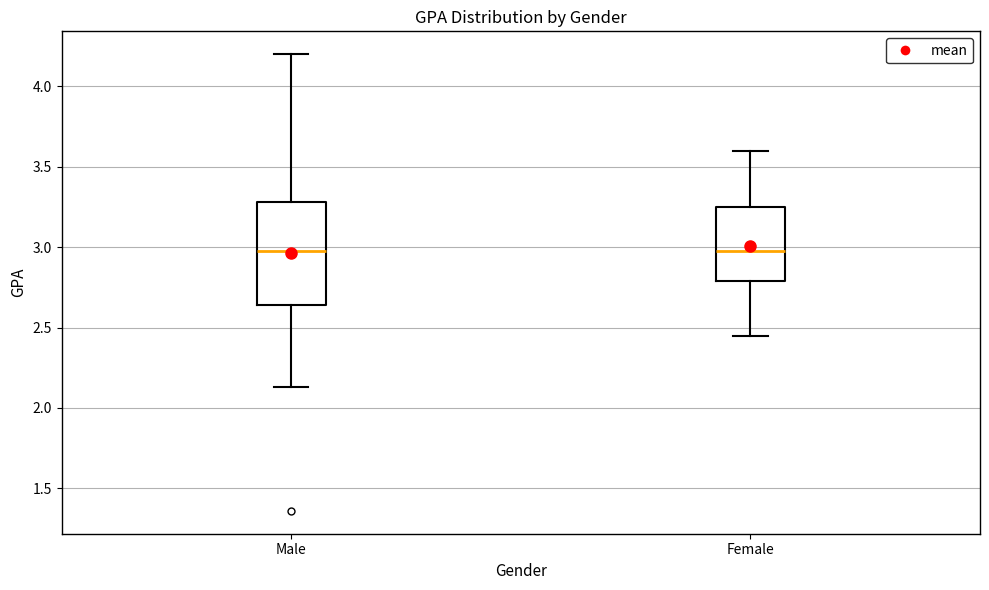

Reading left to right, read every box against the y-axis: the position of its median line, the range the box covers, and the ends of its whiskers. The values are not printed on the chart, so give them approximately, as read against the axis.

Male: median 3.00, box 2.65 to 3.30, whiskers 2.15 to 4.20
Female: median 3.00, box 2.80 to 3.25, whiskers 2.45 to 3.60